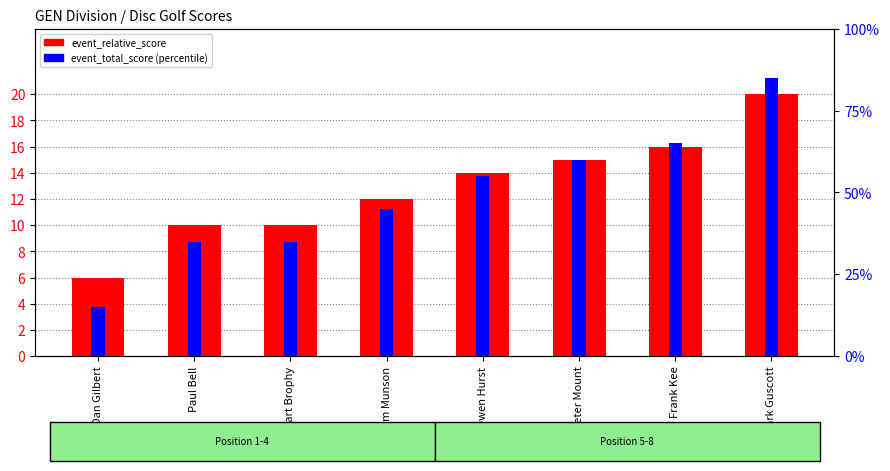

Between Frank Kee and Jim Munson, which is larger?

Frank Kee